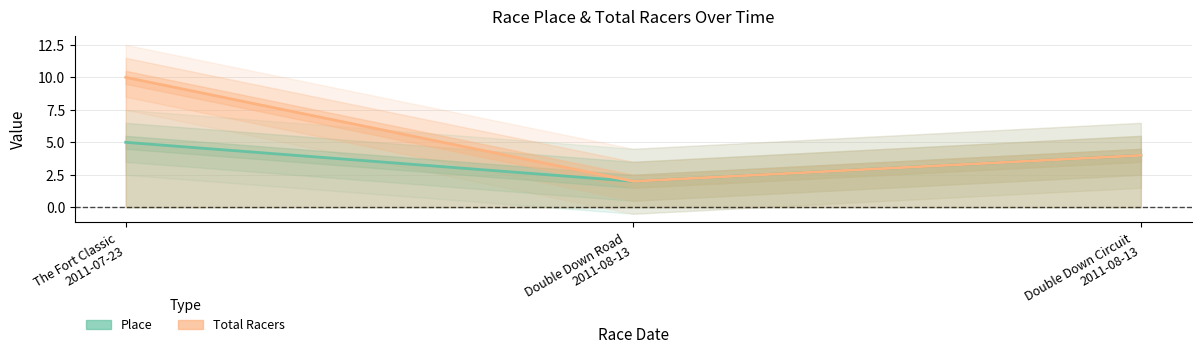

Reading left to right, extract all data points from this chart.

Place: The Fort Classic
2011-07-23=5	Double Down Road
2011-08-13=2	Double Down Circuit
2011-08-13=4
Total Racers: The Fort Classic
2011-07-23=10	Double Down Road
2011-08-13=2	Double Down Circuit
2011-08-13=4